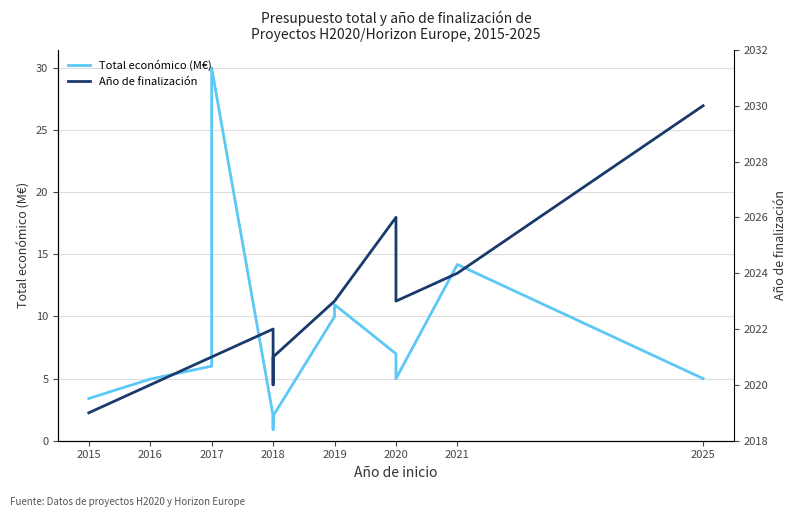

Is this an area chart (filled region under the line)?

No